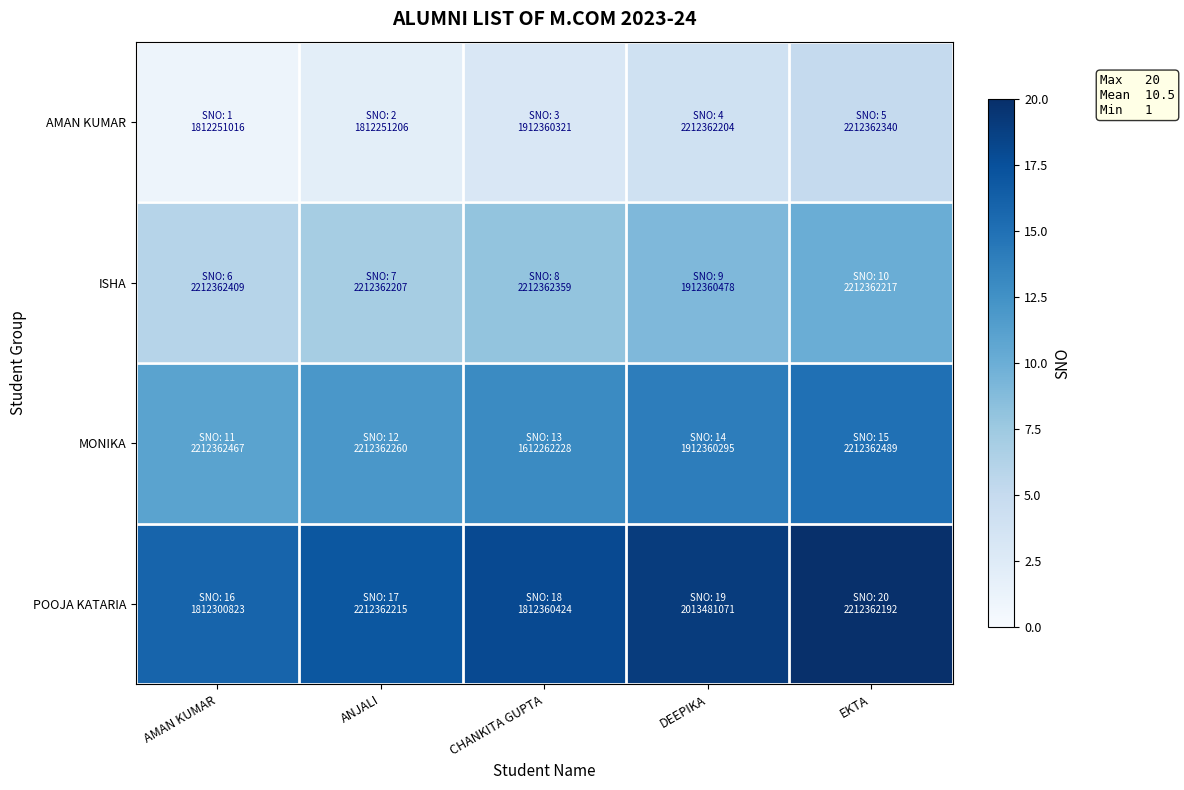

List the series in order of their peak value, highest first.

POOJA KATARIA, MONIKA, ISHA, AMAN KUMAR